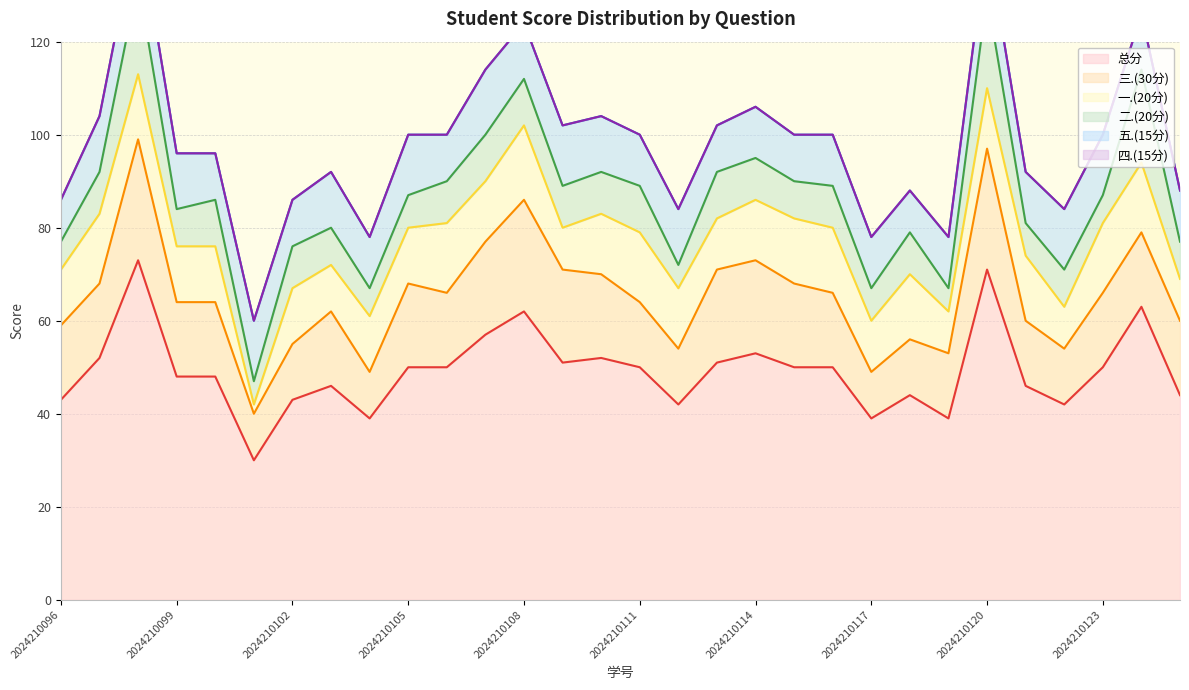

What is the difference between the maximum and second lowest values in the 总分 series?

34